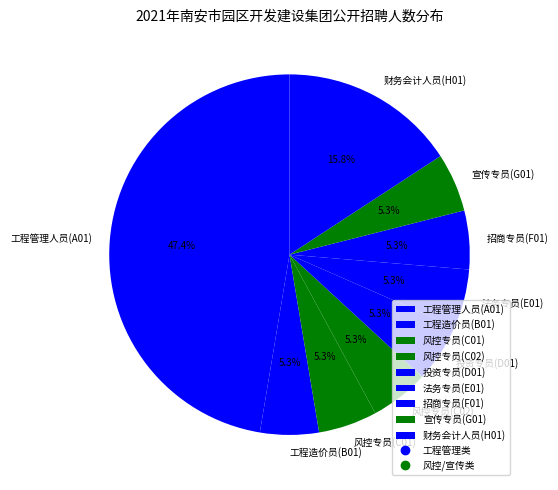

Which has a higher value, 财务会计人员(H01) or 投资专员(D01)?

财务会计人员(H01)